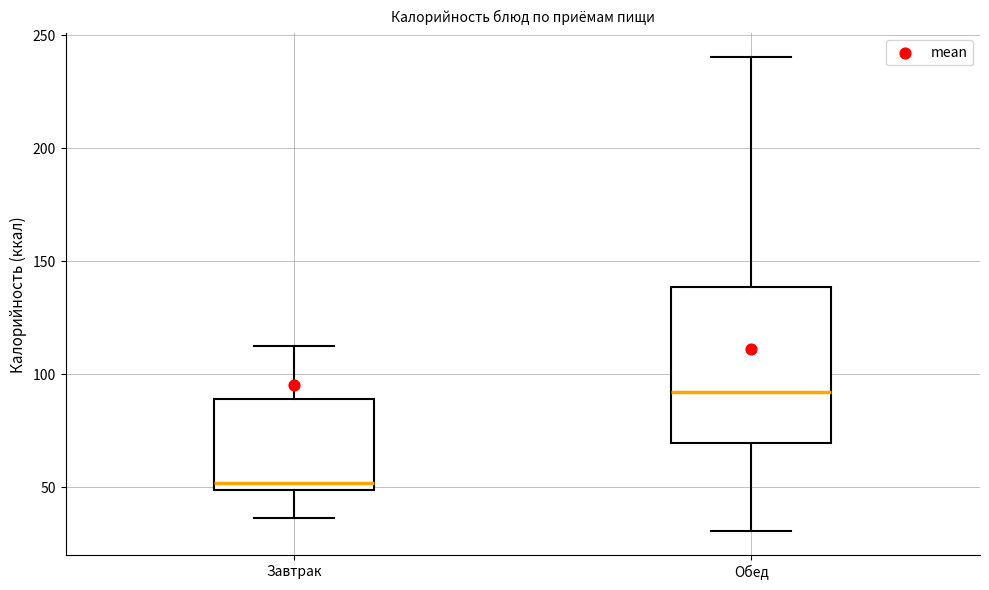

Reading left to right, read every box against the y-axis: the position of its median line, the range the box covers, and the ends of its whiskers. The values are not printed on the chart, so give them approximately, as read against the axis.

Завтрак: median 50 (just above the box's lower edge), box 50 to 90, whiskers 35 to 110
Обед: median 90, box 70 to 140, whiskers 30 to 240